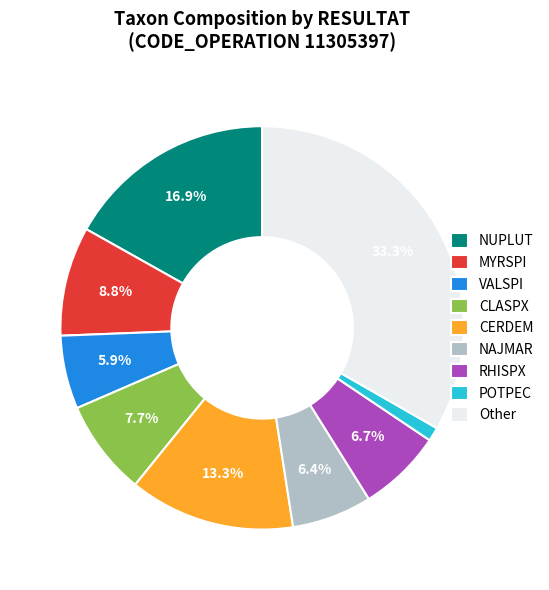

What percentage is the POTPEC slice, to the nearest percent?

1%